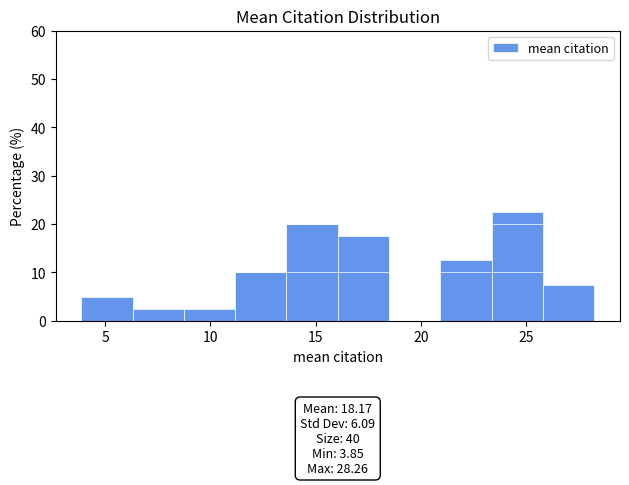

Over which range of the x-axis is the bar tallest?

23.5 to 26.0